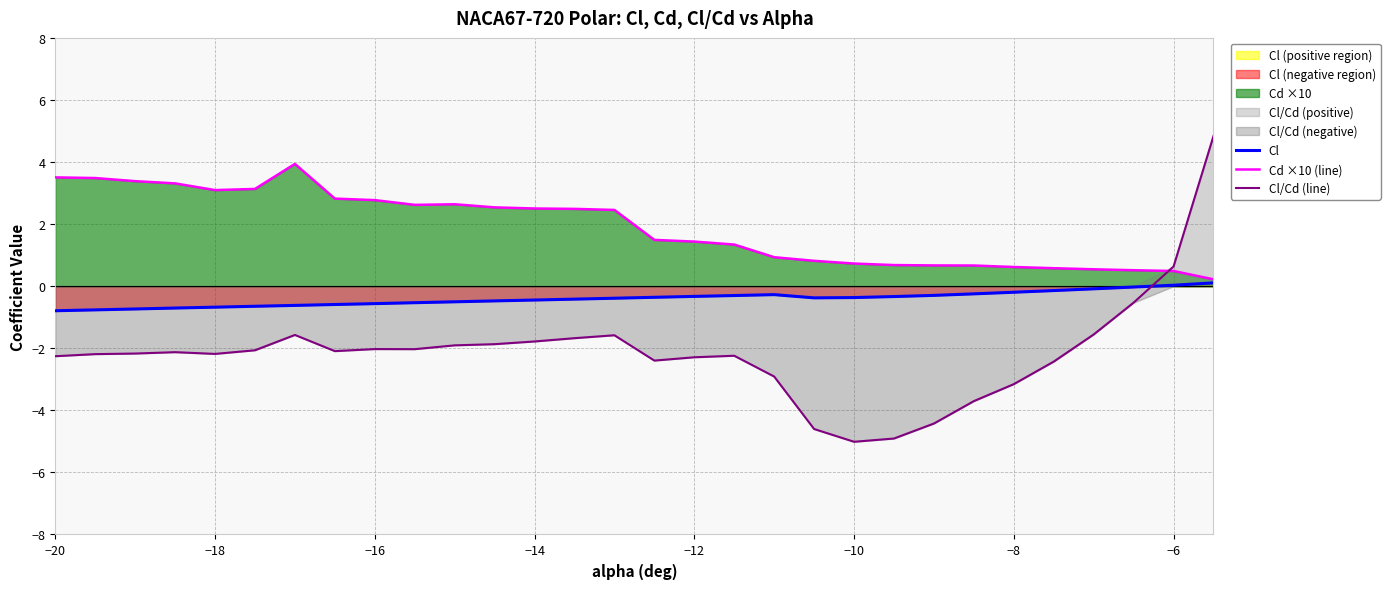

How many values in Cl/Cd (line) are below zero?

28